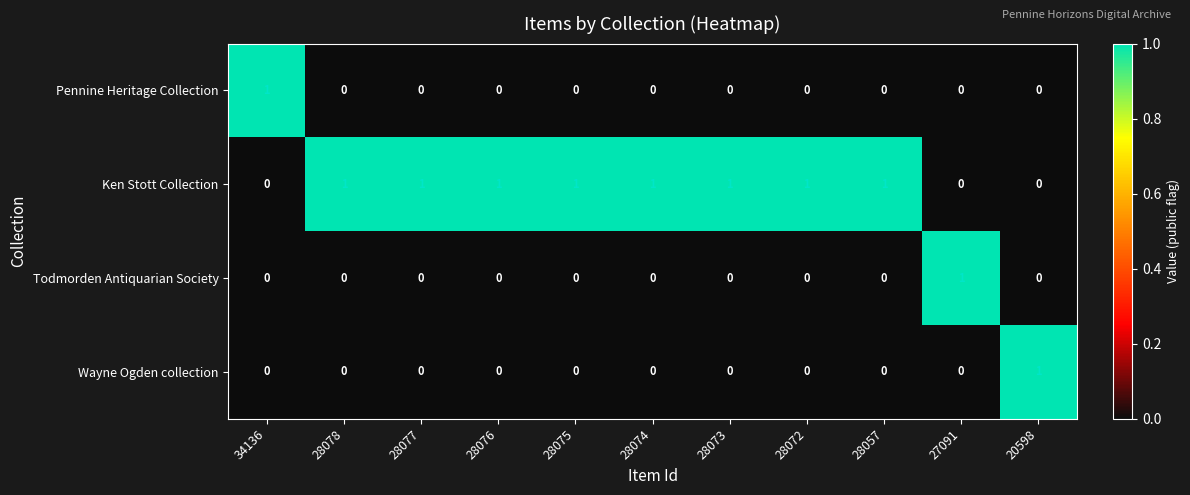

At how many categories does at least one series exceed 0?

11